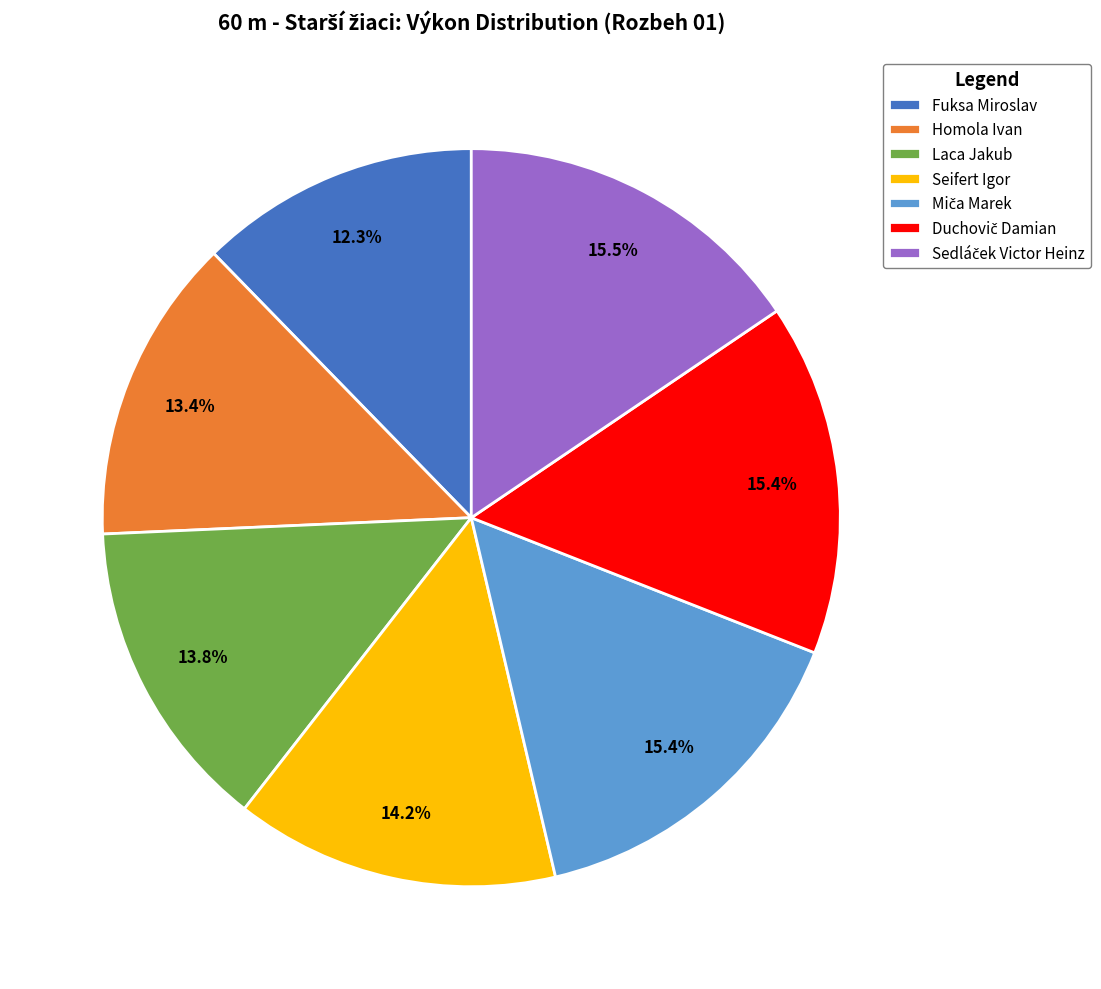

How many slices are in this pie chart?

7